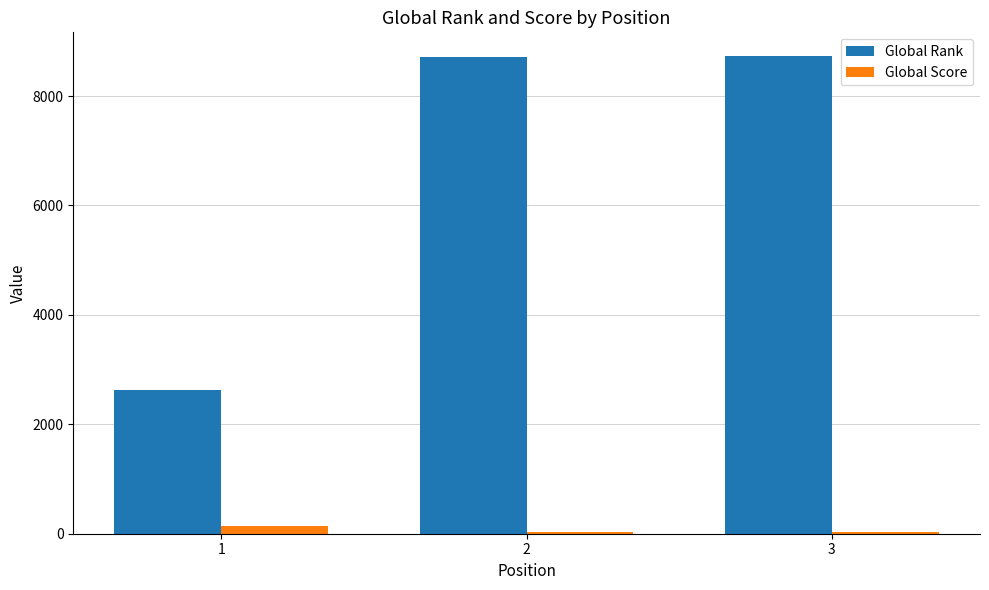

Rank the series by their maximum value, from lowest to highest.

Global Score, Global Rank